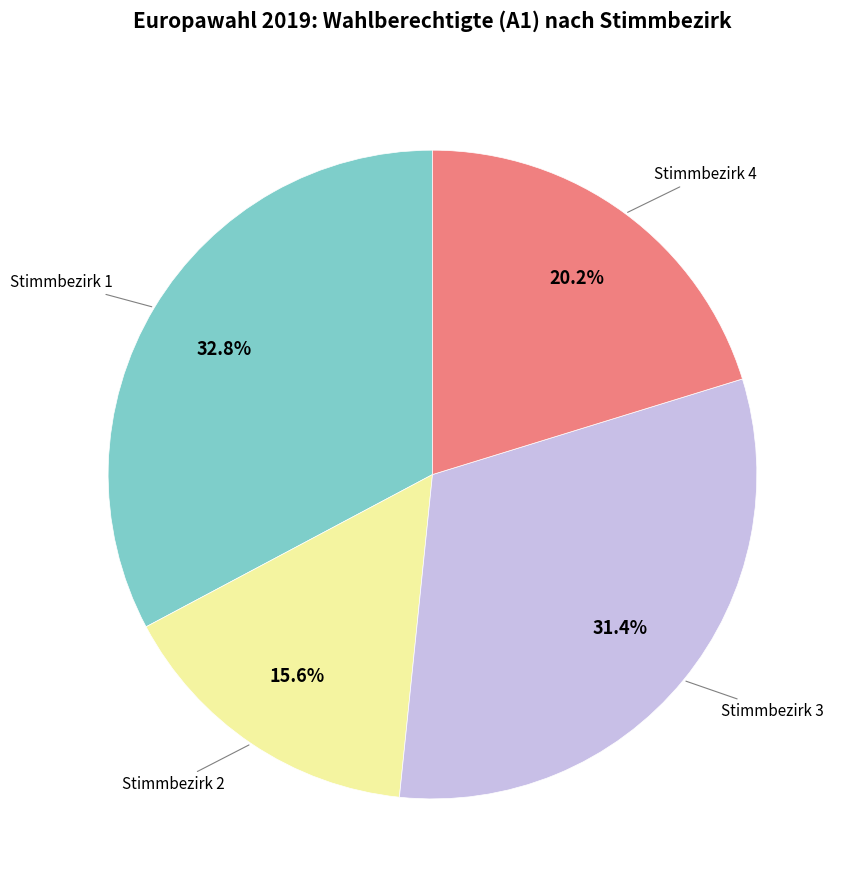

Is there a majority slice in this chart?

No